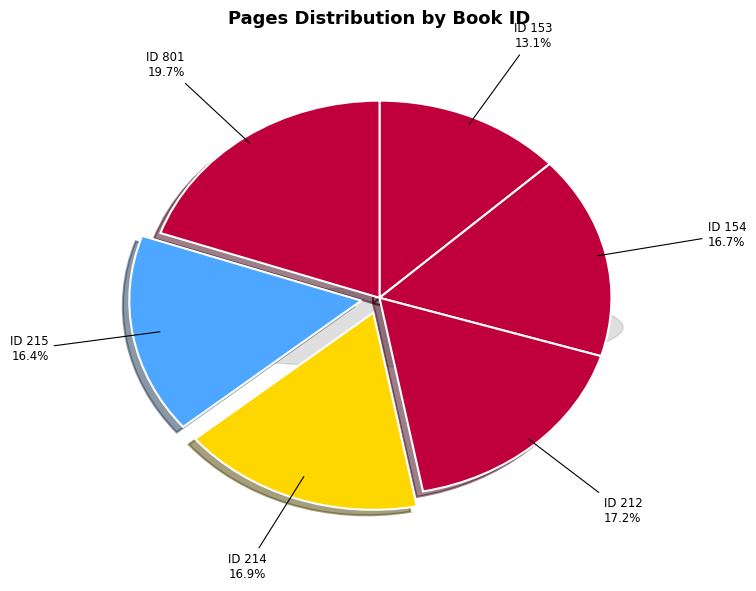

What is the ratio of the value at 154 to the value at 214?

1.0